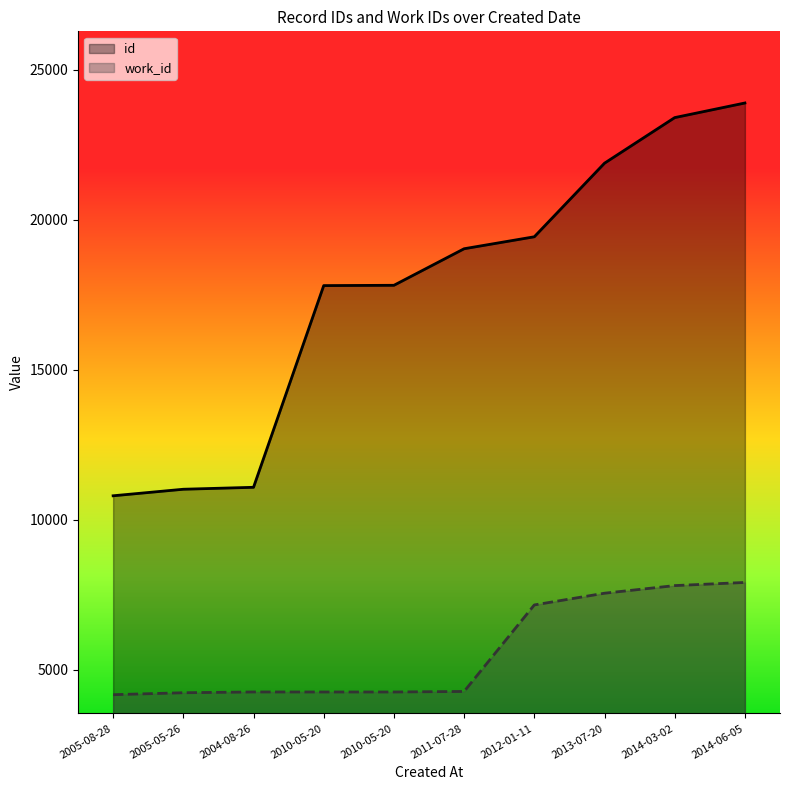

What is the minimum value shown in the chart?

4167